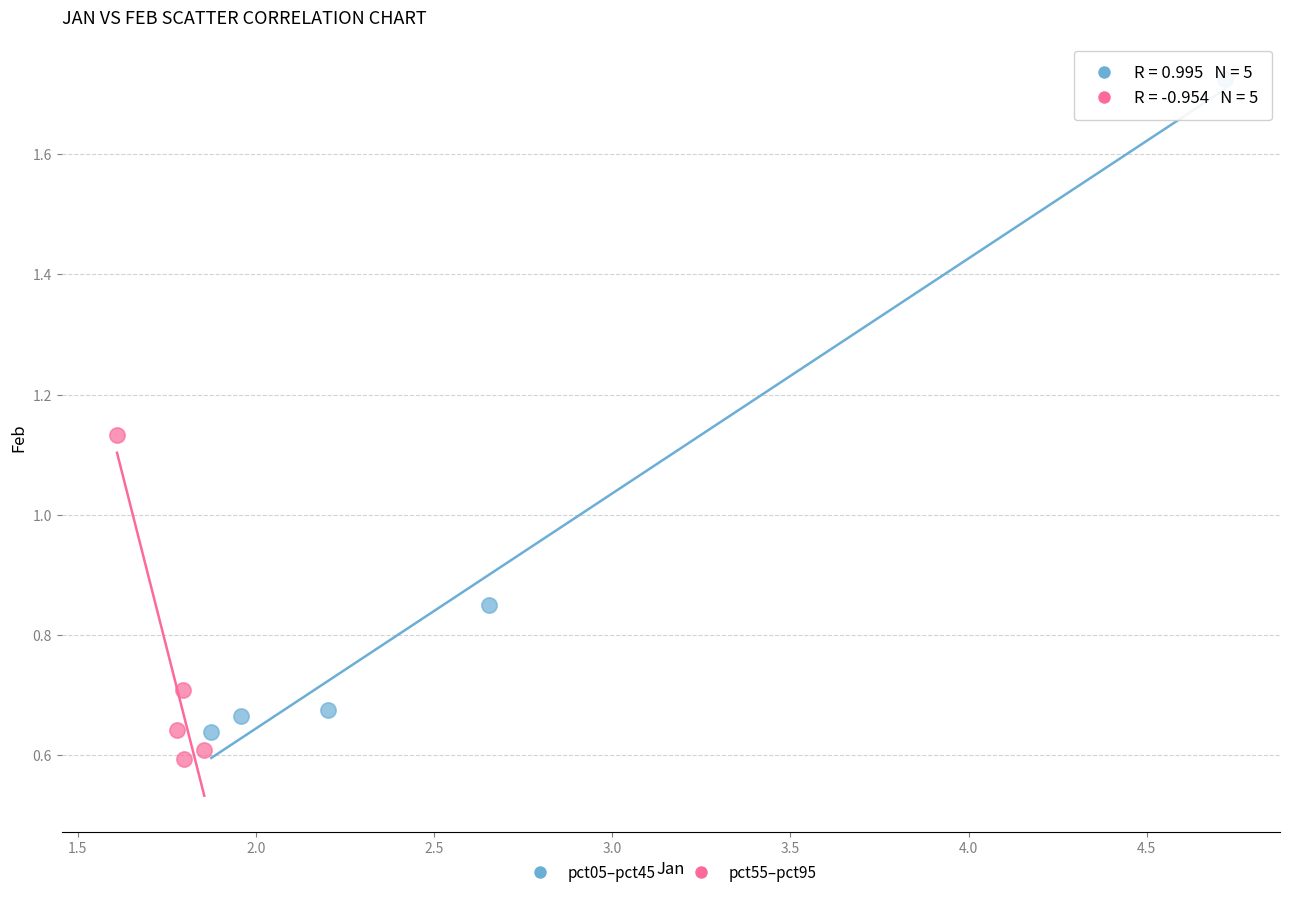

What are all the series names shown in the legend?

pct05–pct45, pct55–pct95